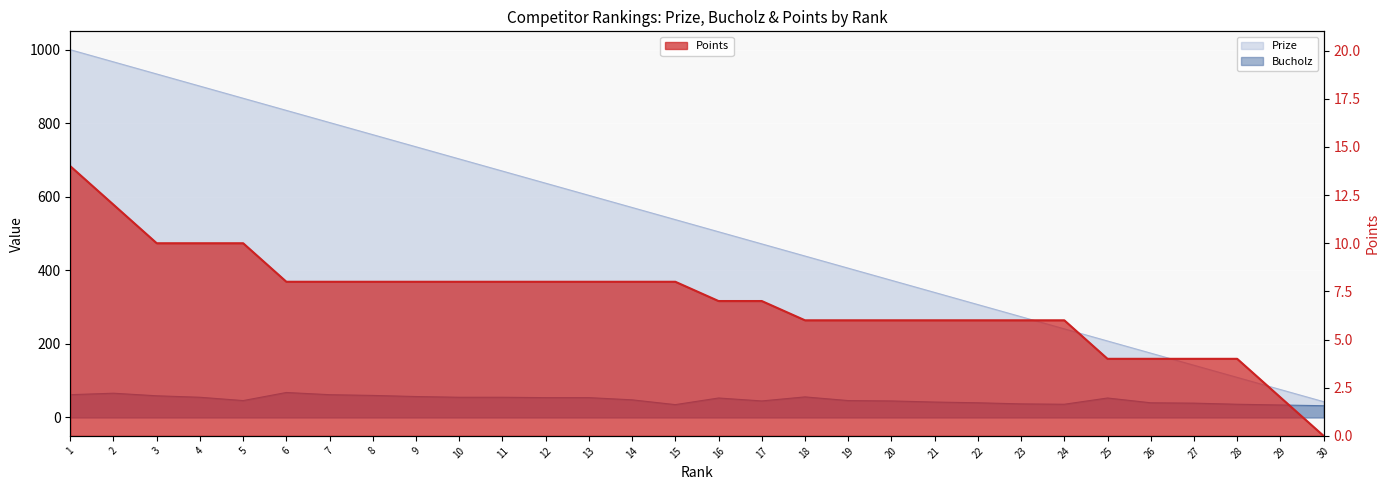

Between 25 and 30, which series saw the biggest shift?

Prize